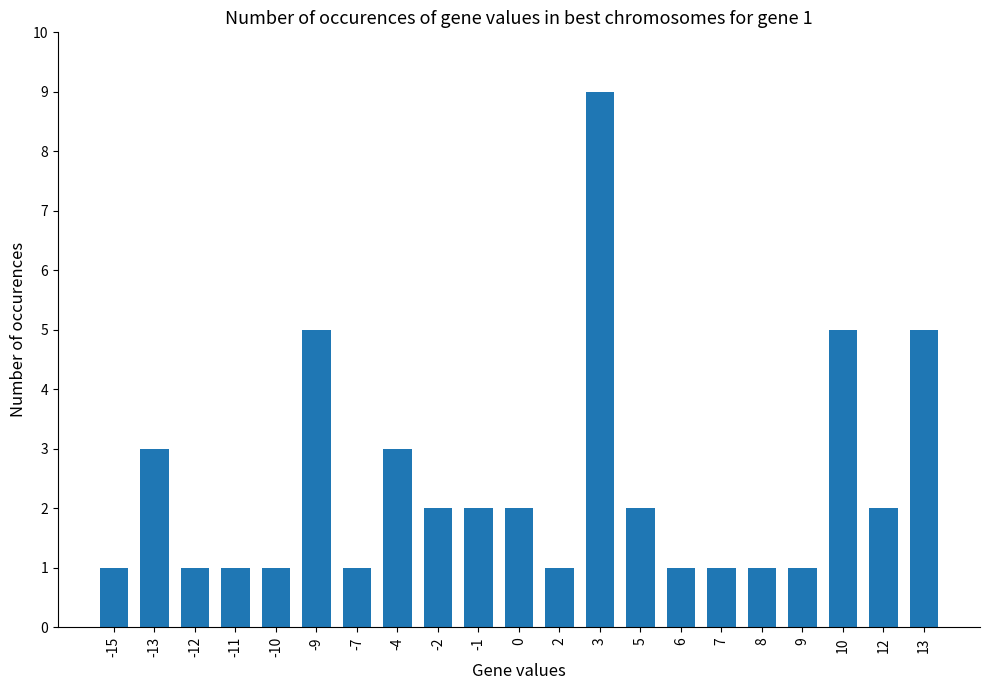

Are the bars horizontal?

No